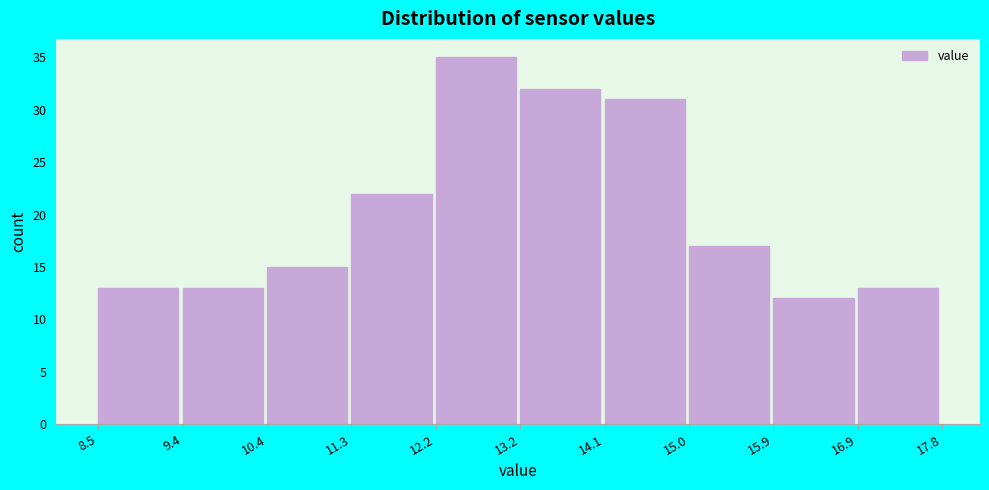

Which range on the x-axis has the tallest bar?

12.2 to 13.2